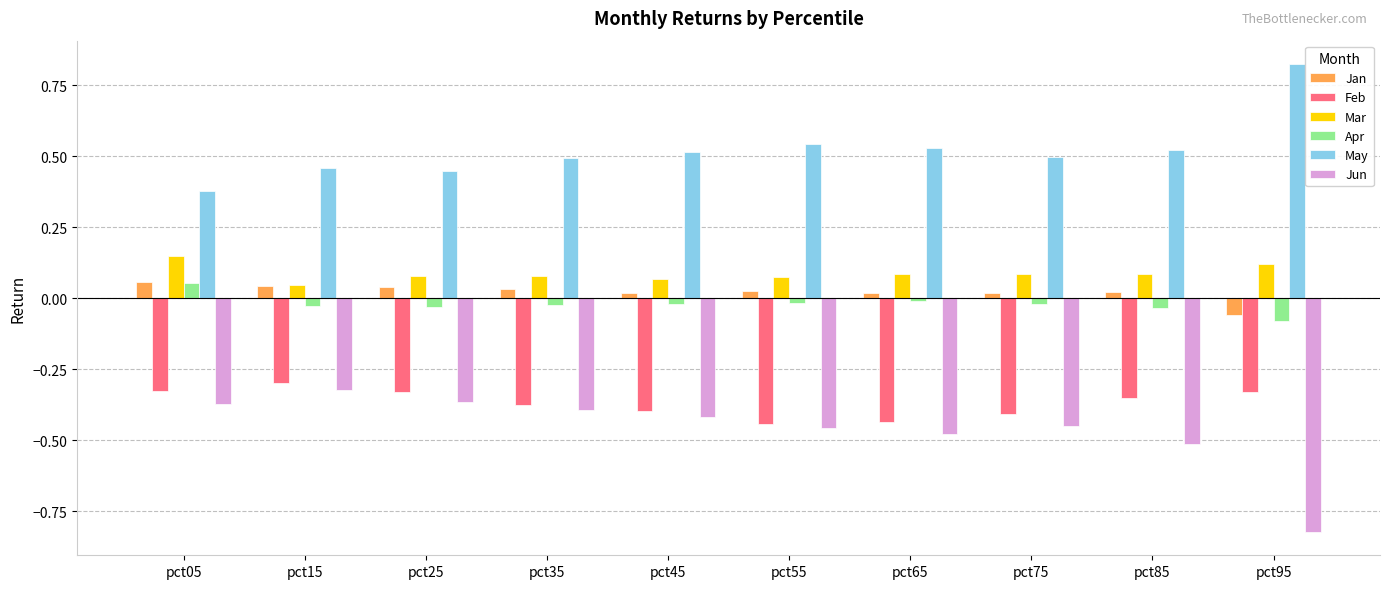

How many data points does each series have?

10